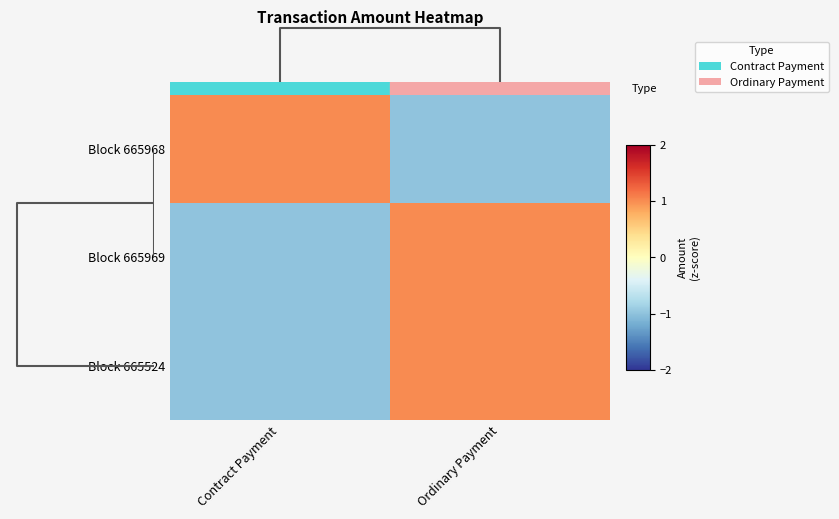

Reading left to right, transcribe all the data shown in this chart.

Block 665968: Contract Payment=1	Ordinary Payment=-1
Block 665969: Contract Payment=-1	Ordinary Payment=1
Block 665524: Contract Payment=-1	Ordinary Payment=1